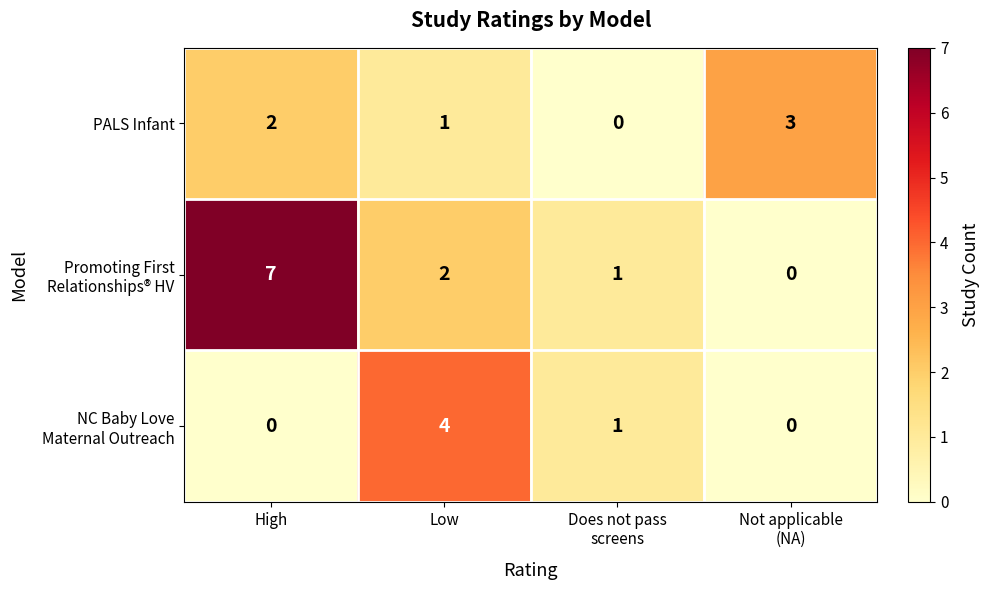

Where is PALS Infant nearest to the value 1?

Low